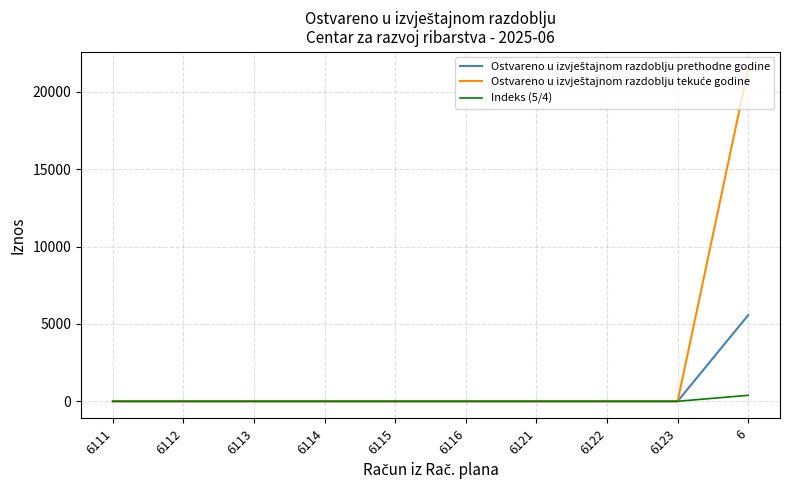

True or false: Indeks (5/4) has a value of 0.0 at 6115.

True